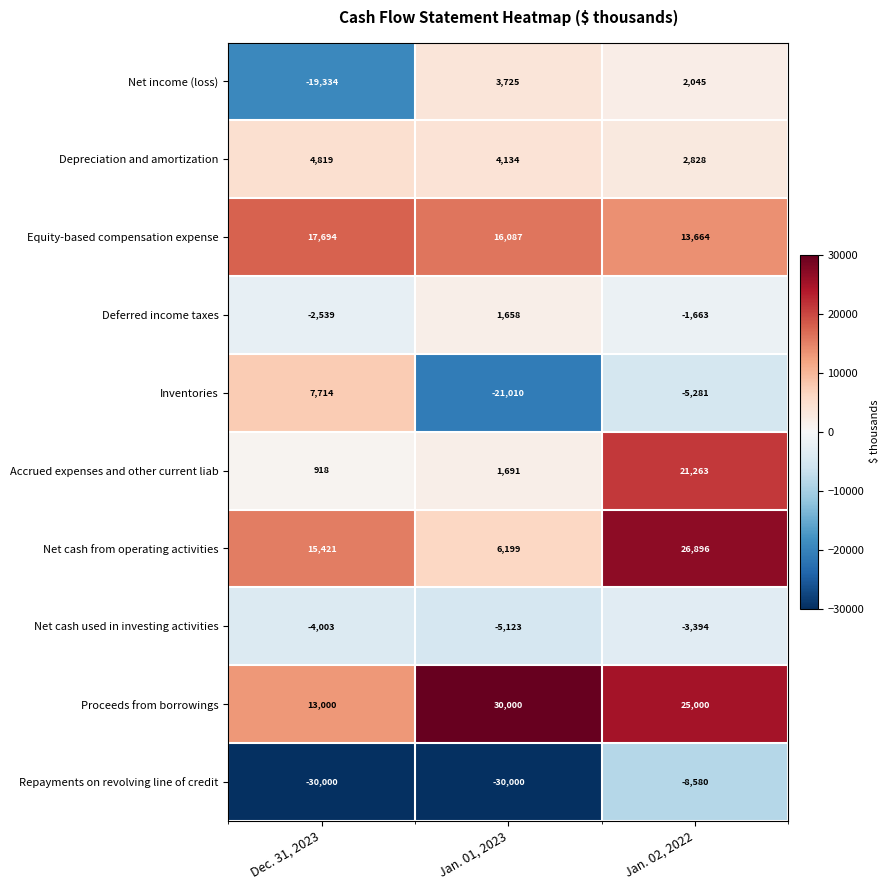

The Depreciation and amortization series shows 2828 at Jan. 02, 2022. True or false?

True